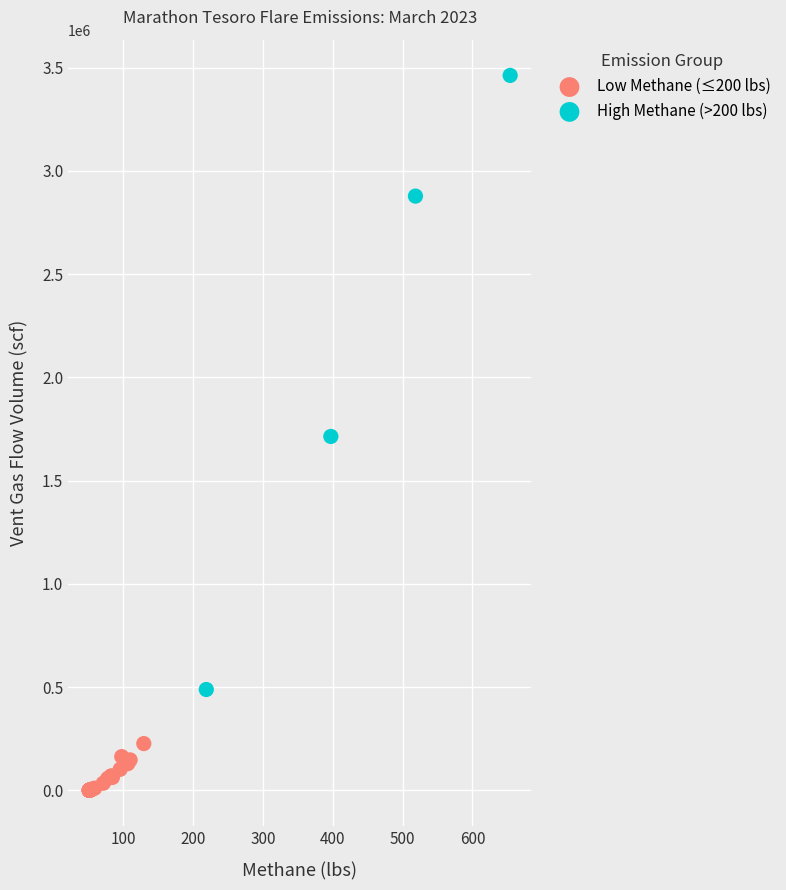

Which series contains the lowest Y value?

Low Methane (≤200 lbs)